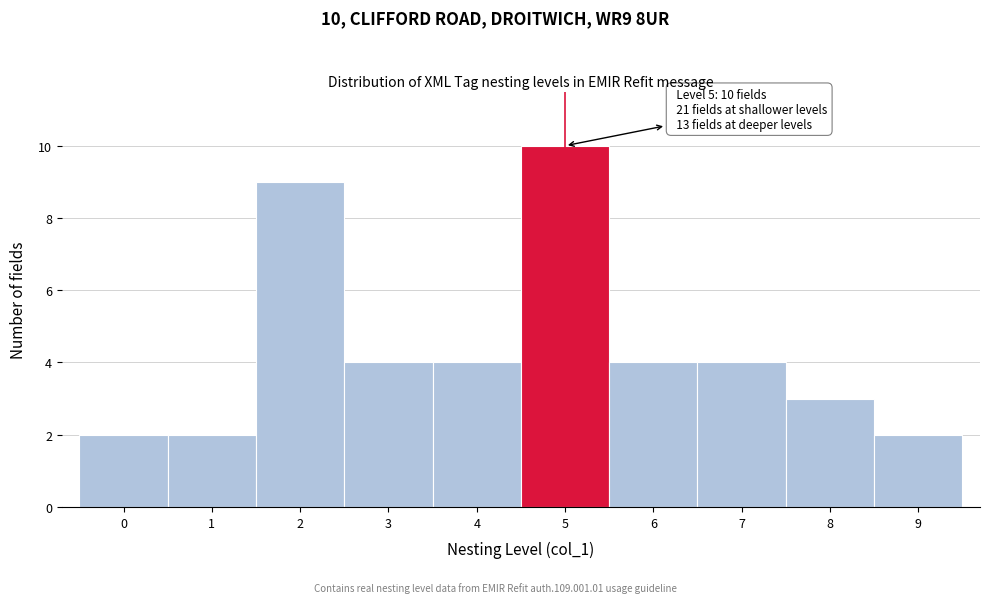

Over which range of the x-axis is the bar tallest?

4.5 to 5.5